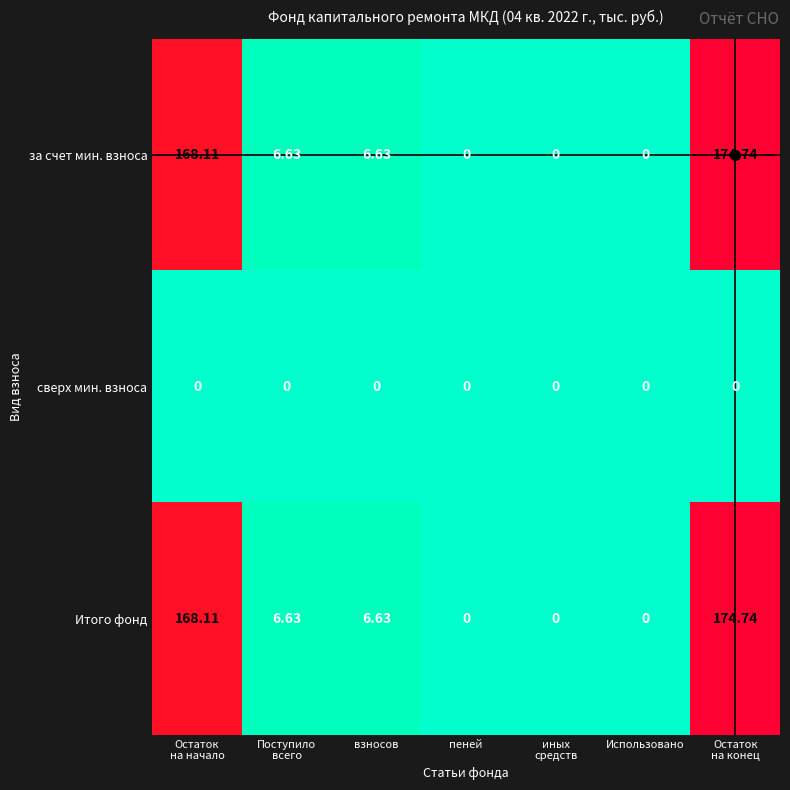

How many data points does each series have?

7